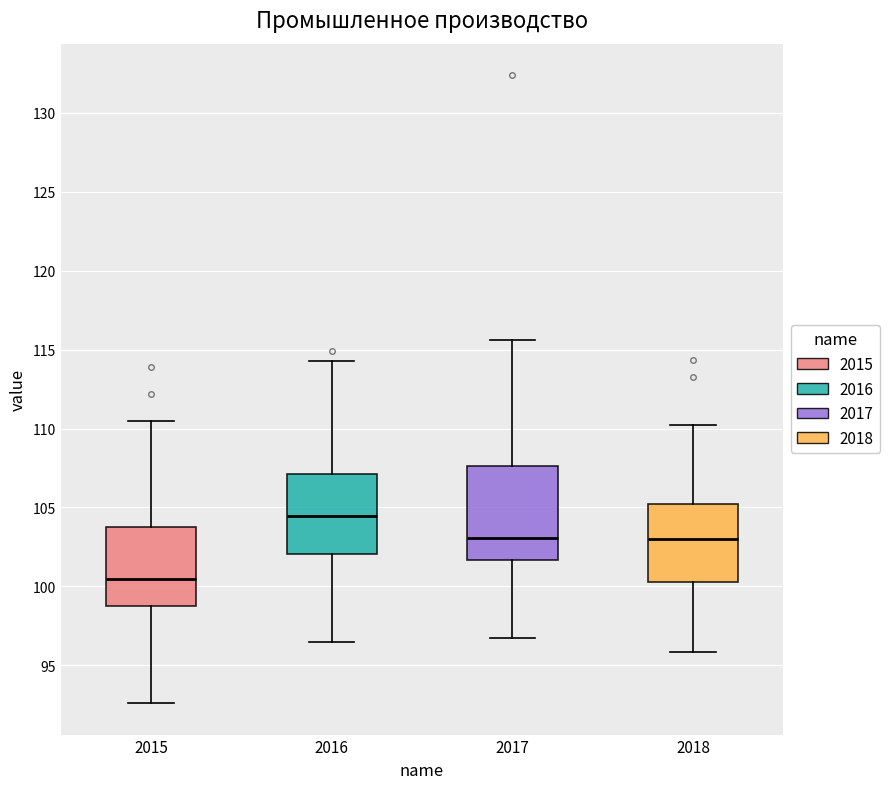

Reading left to right, transcribe this box plot: for each box, give where its median line is, the range the box spans, and where its two whiskers end, as read against the y-axis. The values are not printed on the chart, so give them approximately, as read against the axis.

2015: median 100.5, box 99.0 to 104.0, whiskers 92.5 to 110.5
2016: median 104.5, box 102.0 to 107.0, whiskers 96.5 to 114.5
2017: median 103.0, box 101.5 to 107.5, whiskers 96.5 to 115.5
2018: median 103.0, box 100.5 to 105.0, whiskers 96.0 to 110.0